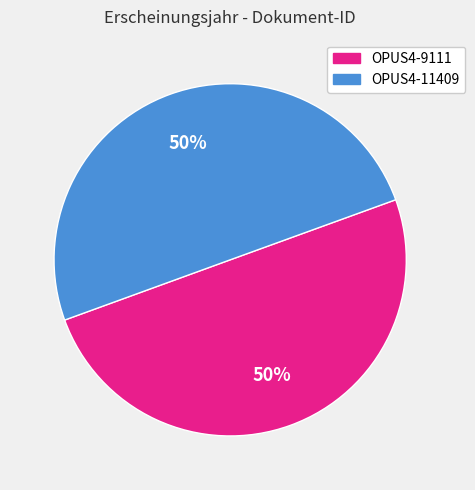

Is it true that OPUS4-9111 is 50% of the pie?

True